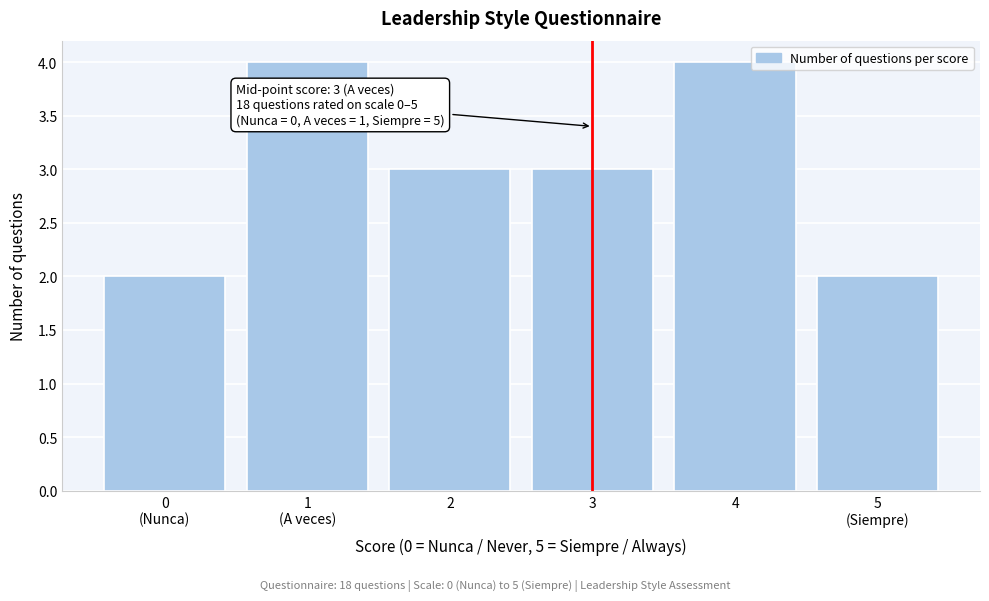

Reading left to right, what are all the values shown in this chart?

2	4	3	3	4	2